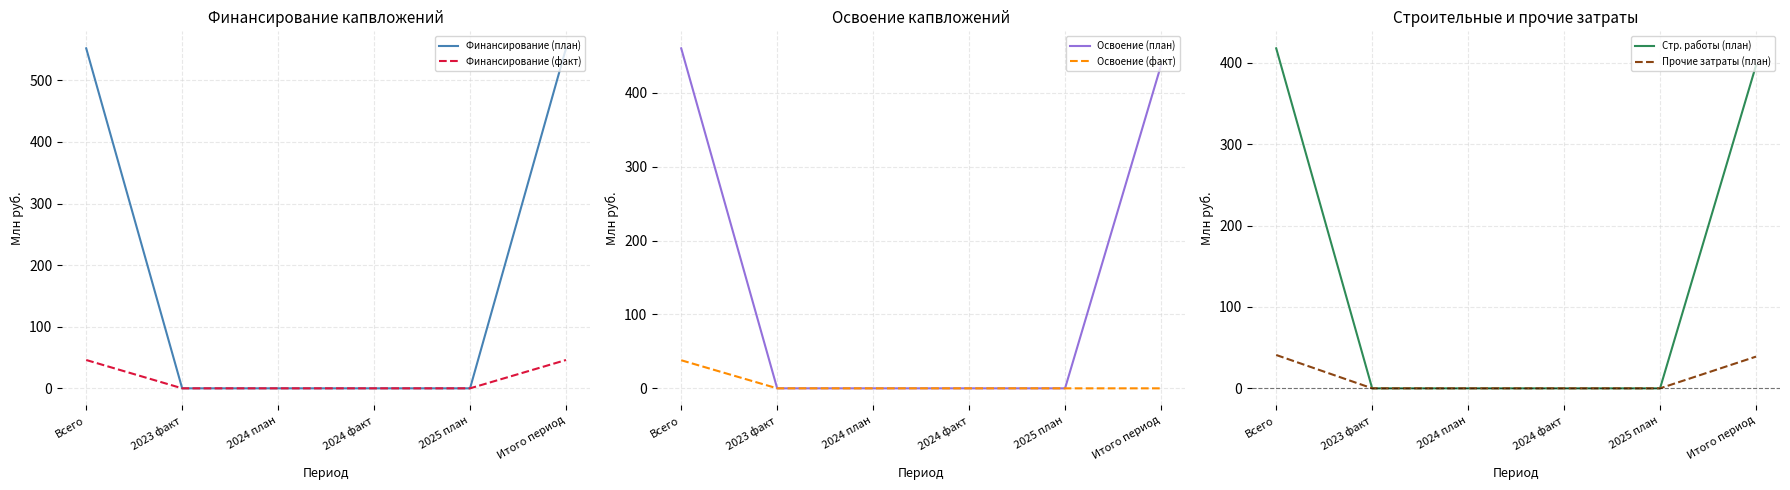

What are all the series names shown in the legend?

Финансирование (план), Финансирование (факт), Освоение (план), Освоение (факт), Стр. работы (план), Прочие затраты (план)